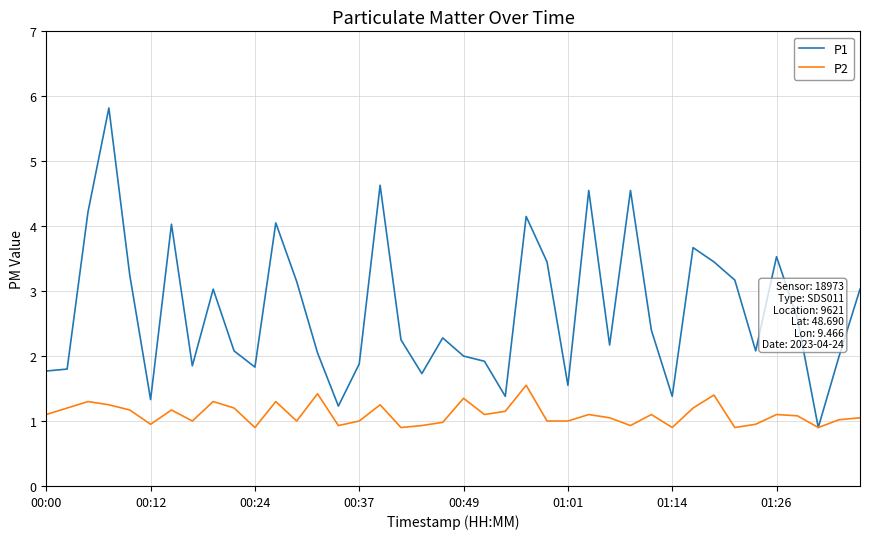

Rank the series by their average value, from lowest to highest.

P2, P1